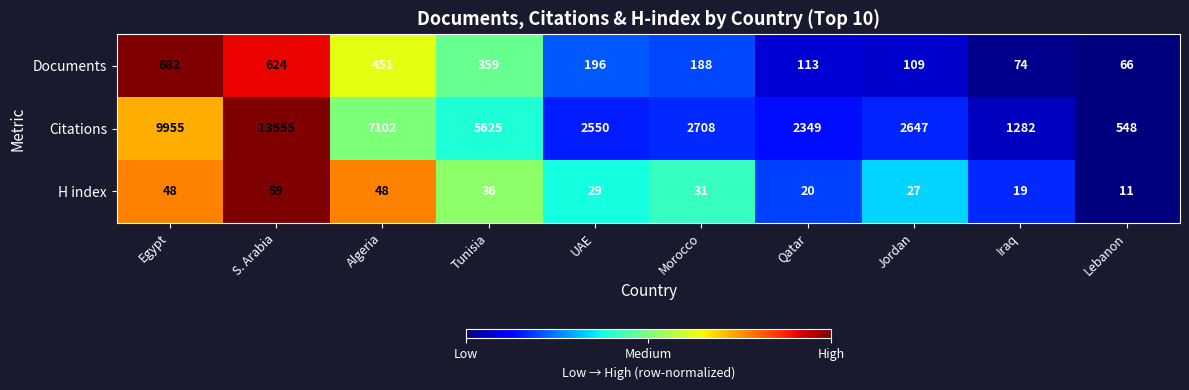

What is the difference between the maximum and minimum values in the Citations series?

13007